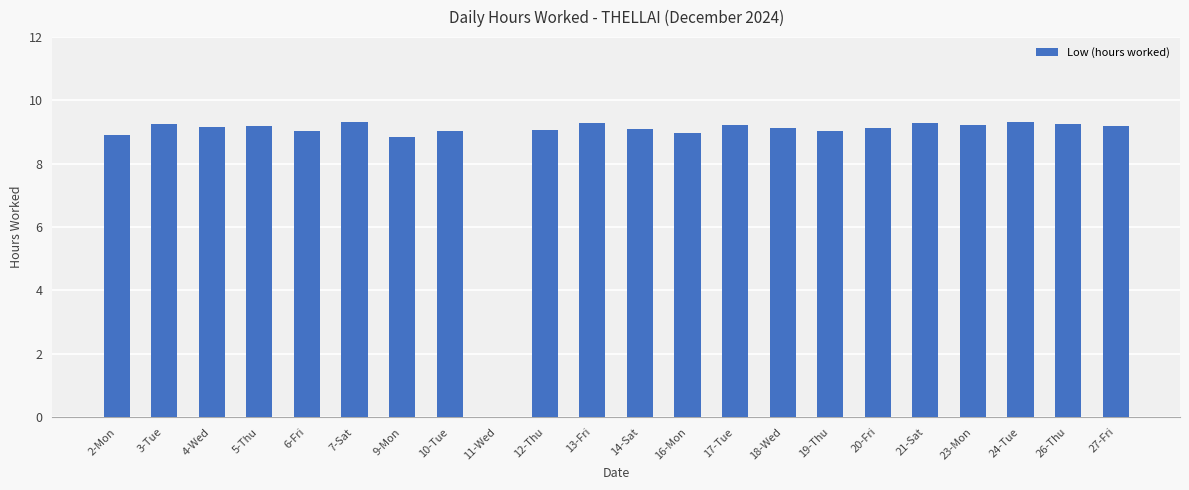

What is the greatest value displayed?

9.3